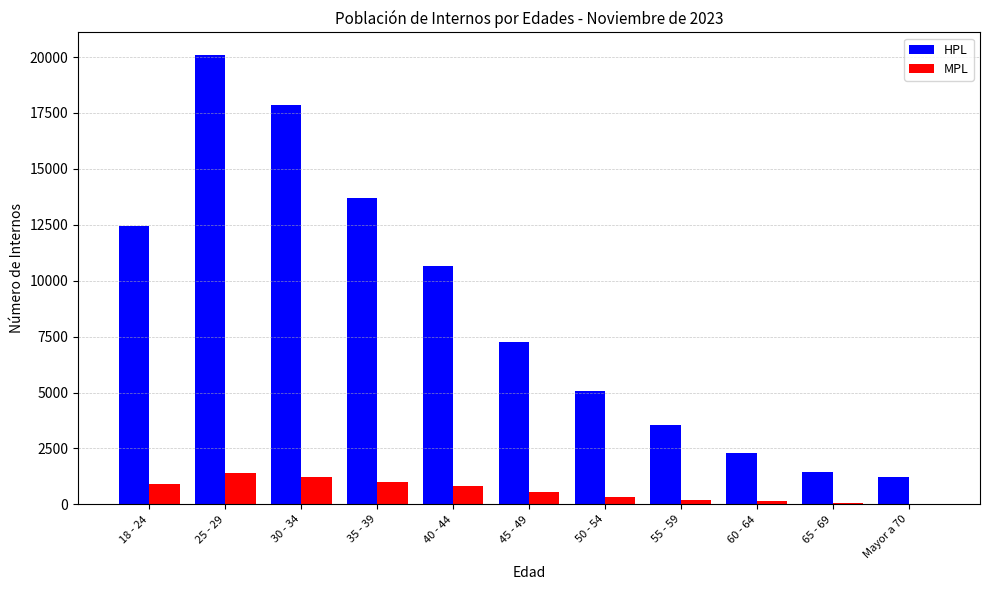

Which series changed the most between 25 - 29 and 55 - 59?

HPL